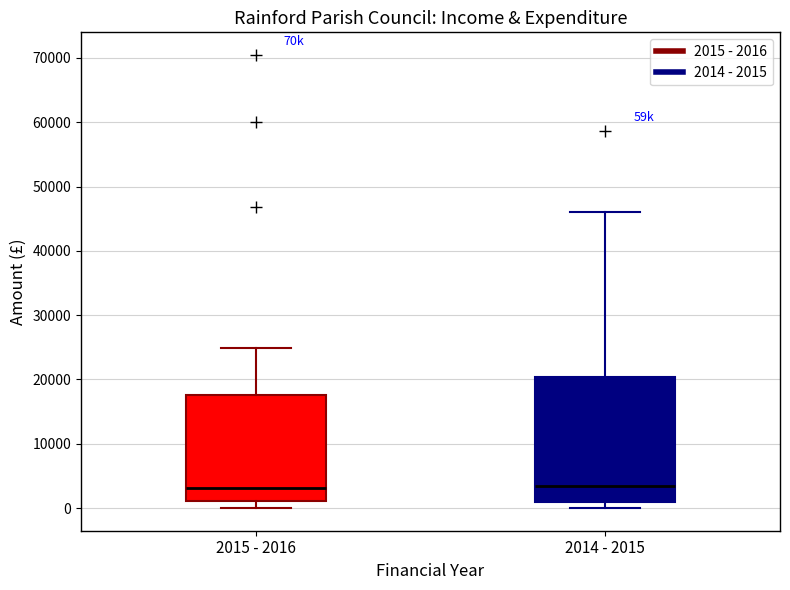

Where does the upper whisker of the box for 2015 - 2016 end on the y-axis? The values are not printed on the chart, so give them approximately, as read against the axis.

25000